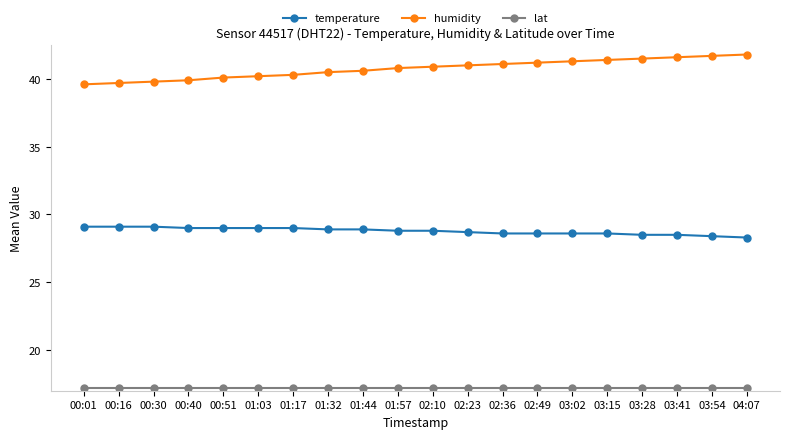

True or false: humidity and temperature cross at least once.

False